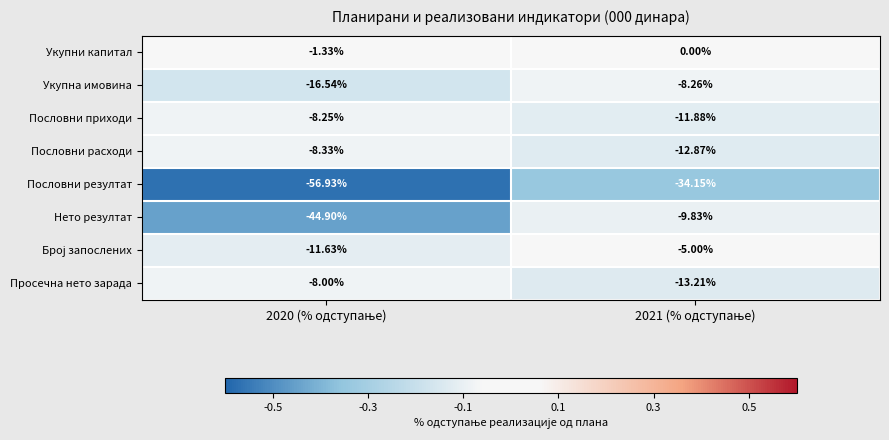

Which series has the largest total across all categories?

Укупни капитал